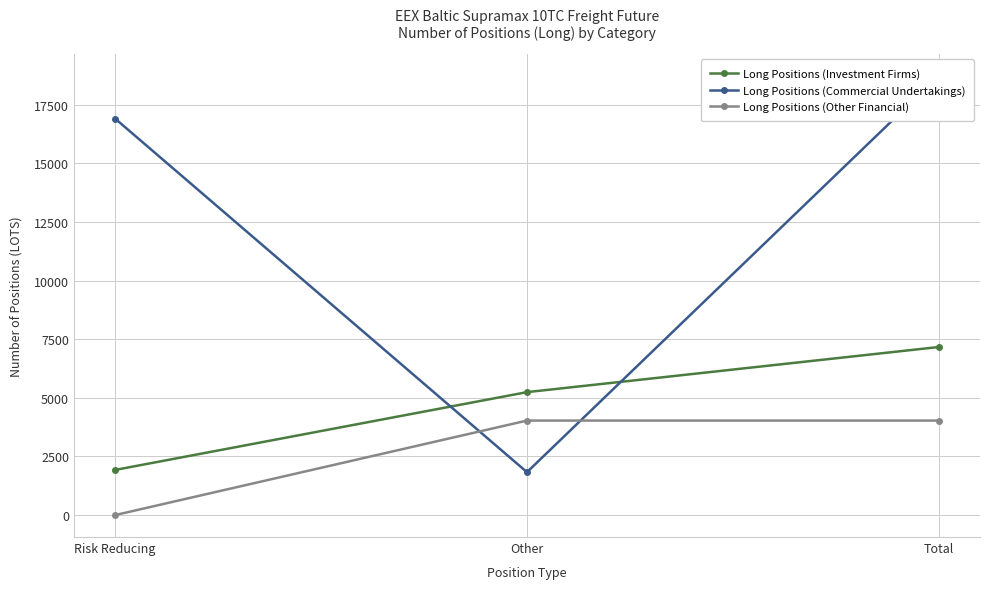

What is the difference between the highest and lowest values at Other?

3412.0